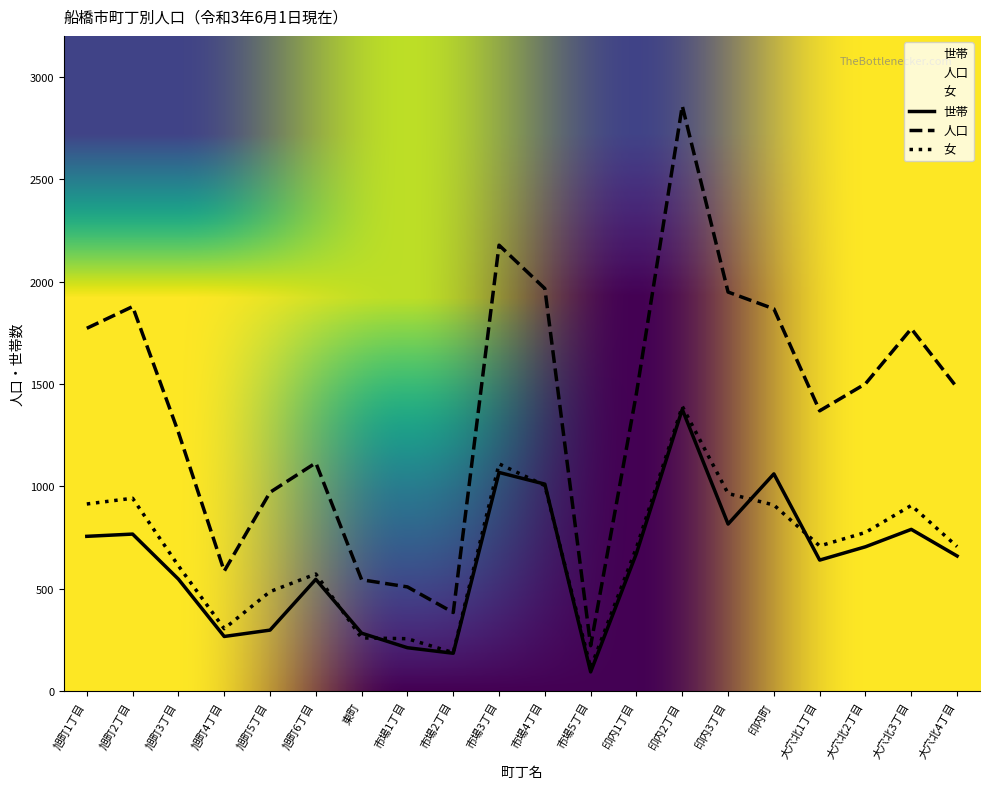

Reading left to right, what are all the values shown in this chart?

世帯: 756	767	547	267	298	546	283	212	185	1068	1011	94	673	1376	816	1061	640	705	790	660
人口: 1772	1878	1264	586	971	1115	544	509	384	2178	1966	222	1455	2858	1949	1867	1369	1501	1770	1482
女: 914	942	612	305	486	572	260	256	188	1110	1004	114	701	1391	965	909	709	775	907	706